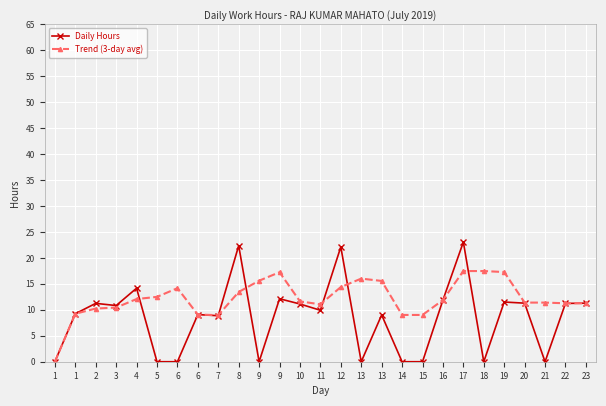

Does the chart display data point markers on the line(s)?

Yes